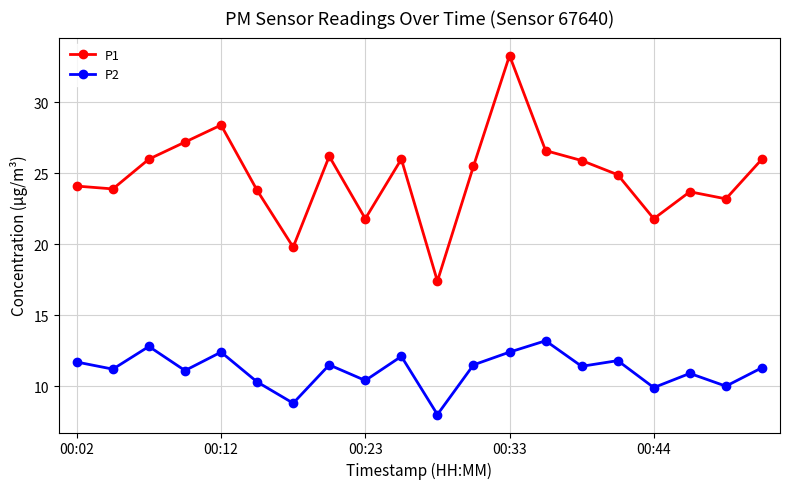

List the series in order of their overall mean, highest first.

P1, P2